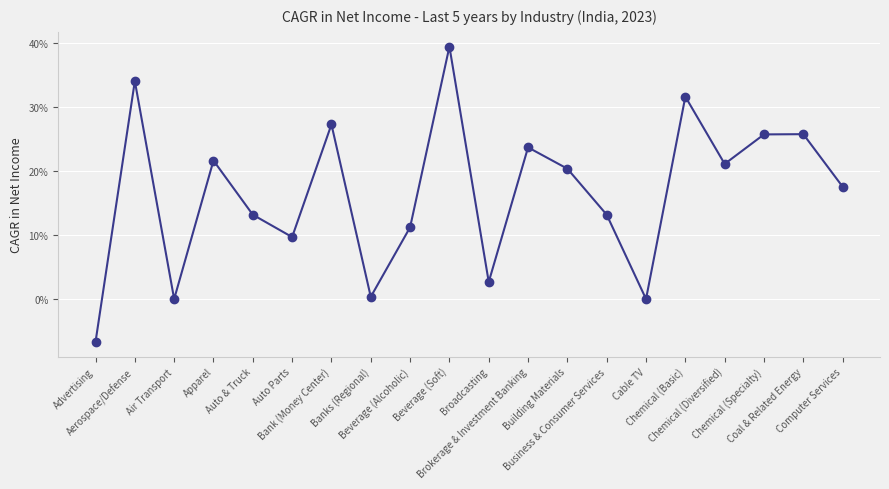

True or false: the data shows 0.0 at Auto & Truck.

False